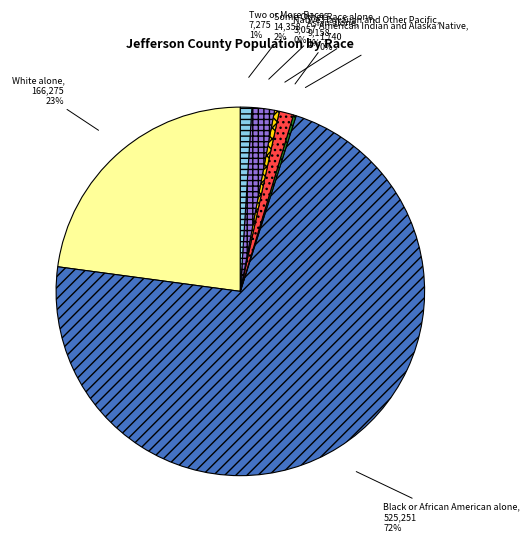

To the nearest percent, what percentage of the pie is White alone?

23%